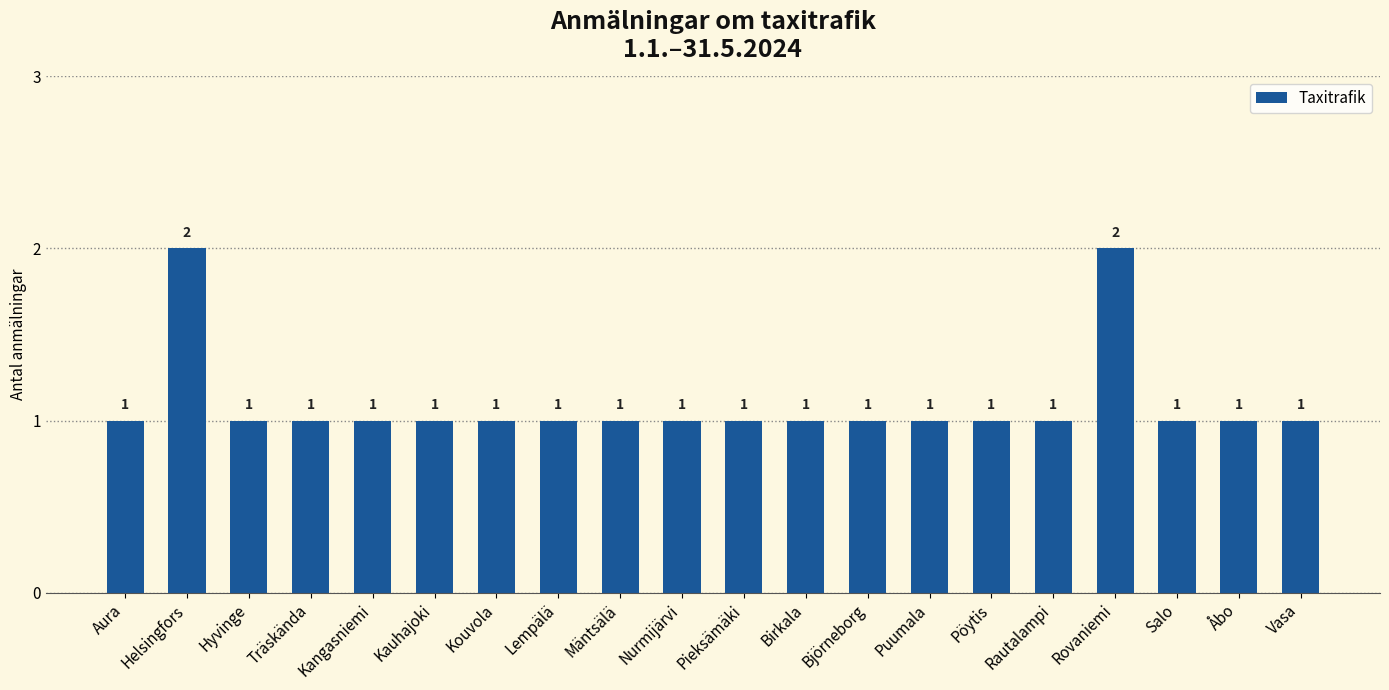

What position from the left is Pieksämäki?

11